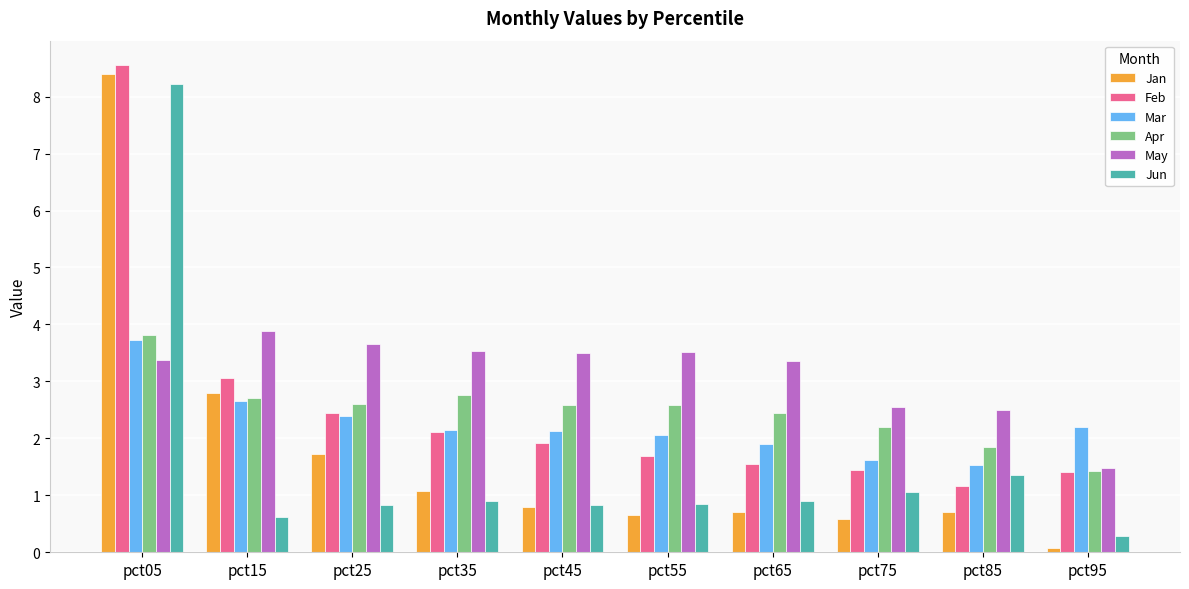

Which series changed the most between pct15 and pct95?

Jan